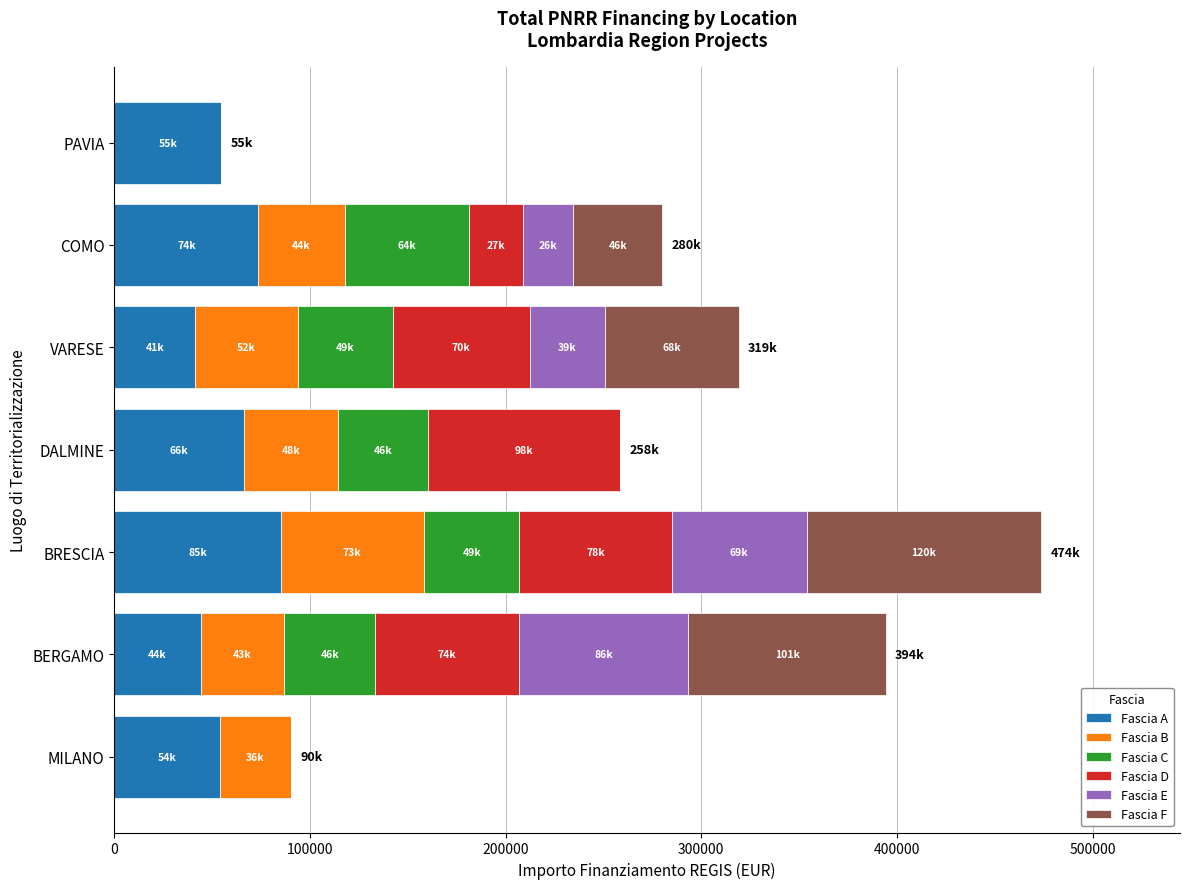

At which label does Fascia A reach its peak?

BRESCIA